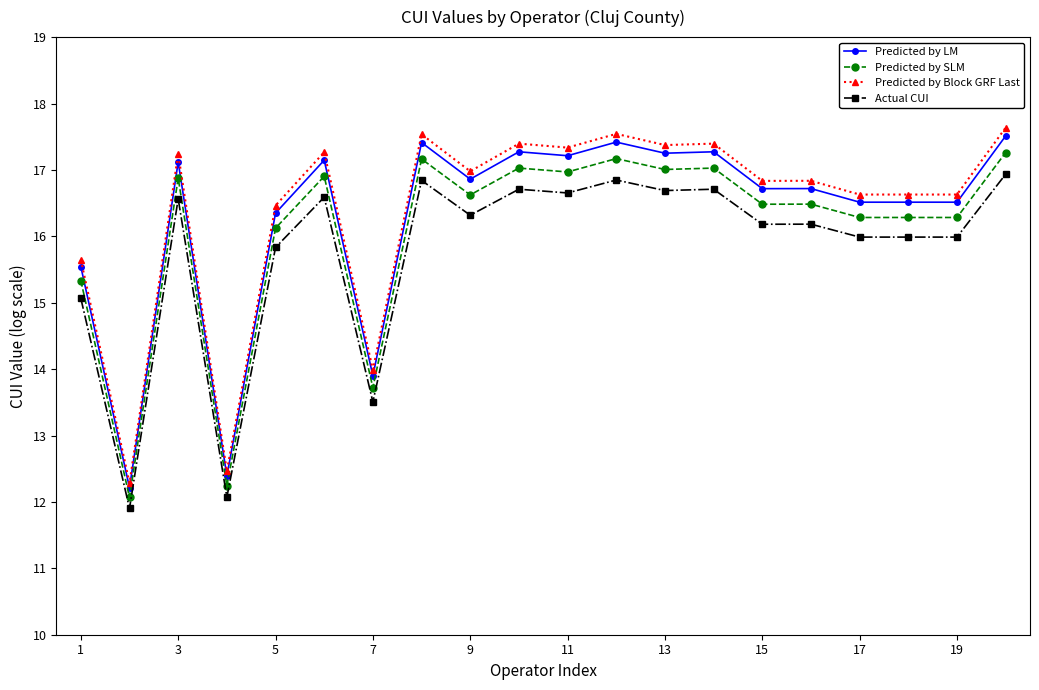

What is the lowest value of the Actual CUI series?

11.9